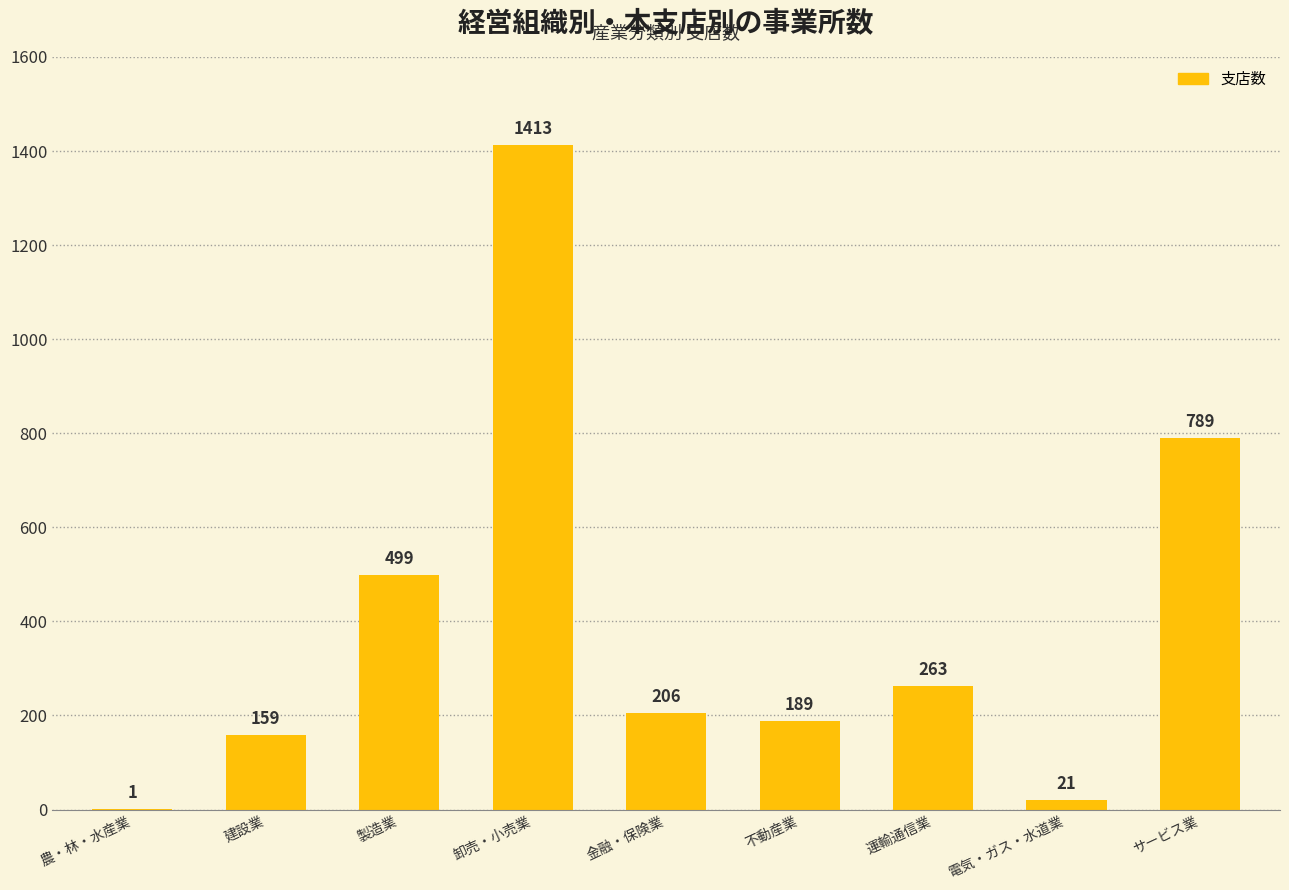

Reading left to right, transcribe all the data shown in this chart.

1	159	499	1413	206	189	263	21	789